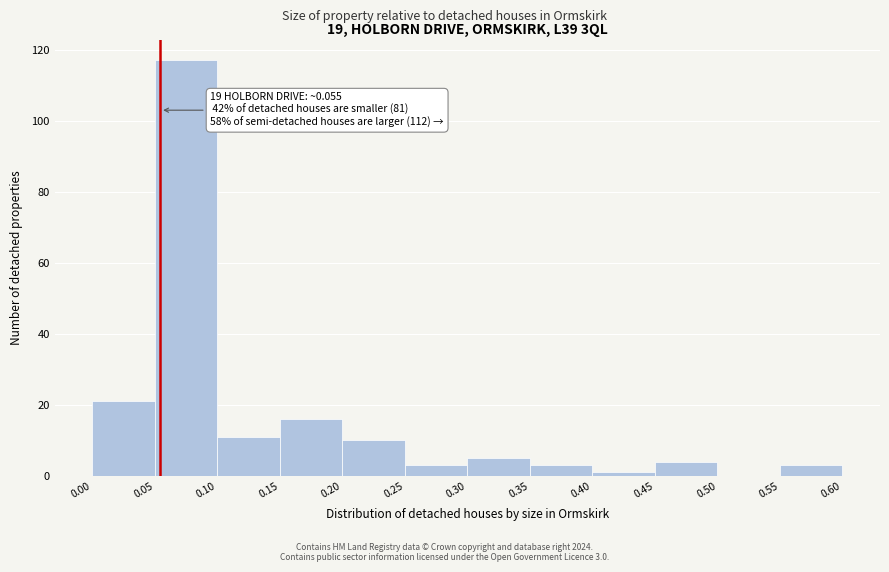

Over which range of the x-axis is the bar tallest?

0.05 to 0.10